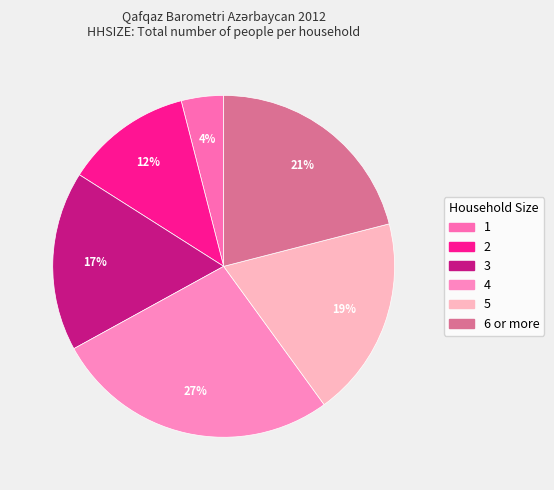

Does 6 or more represent more than half of the total?

No